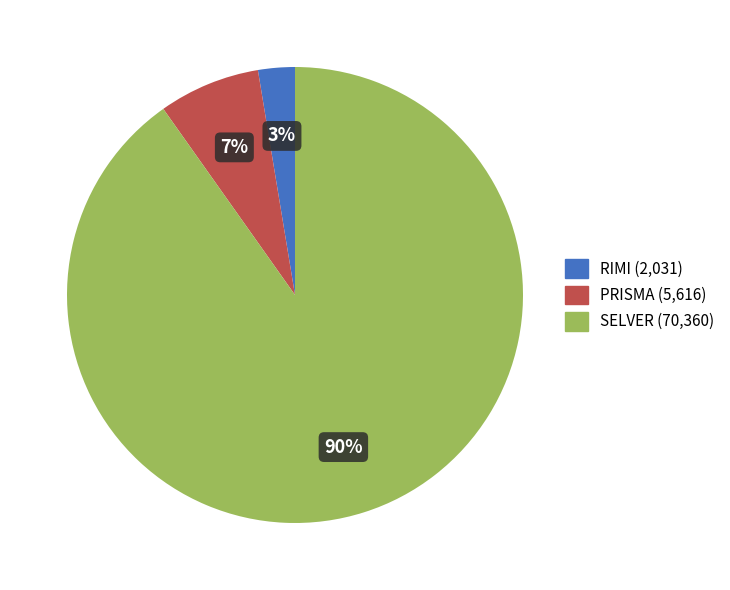

Rank the categories by value from highest to lowest.

SELVER, PRISMA, RIMI